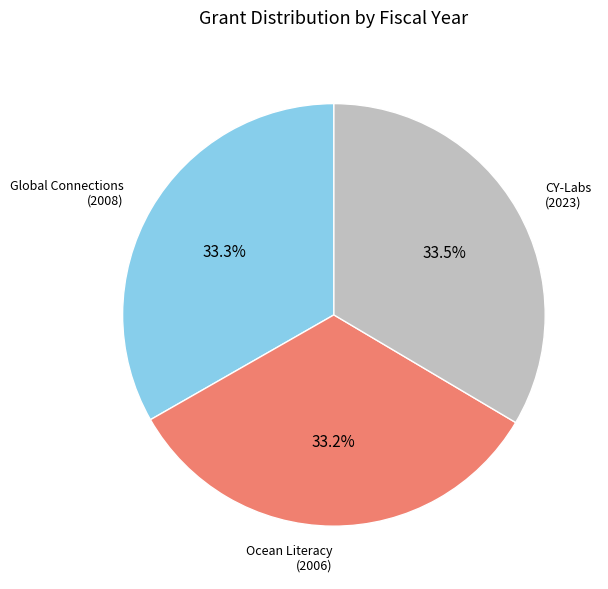

Does any single category account for the majority?

No